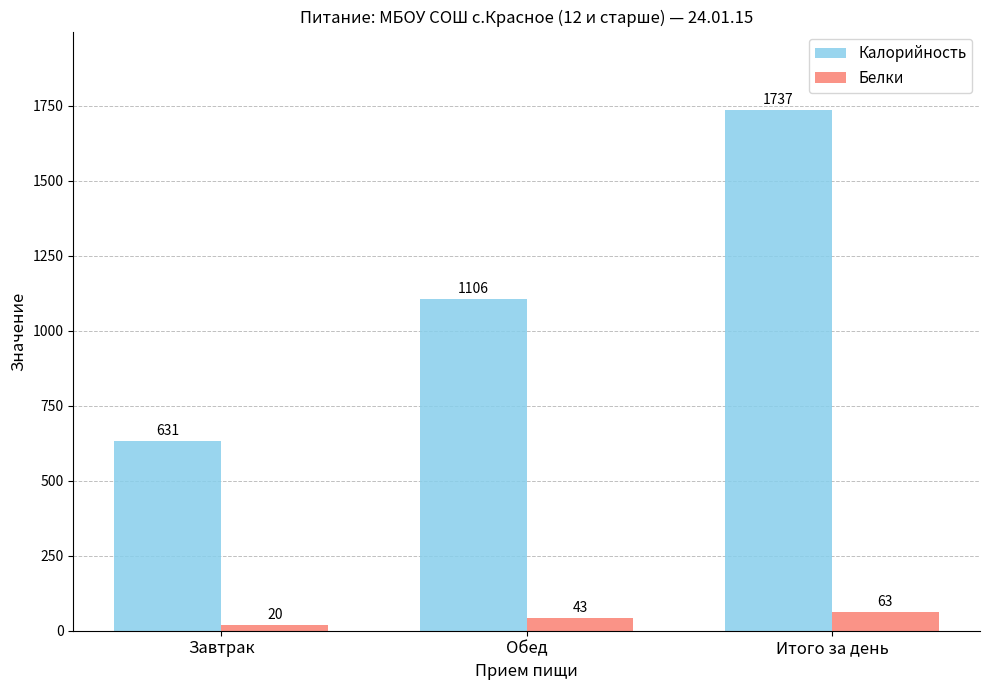

Reading right to left, what are all the values shown in this chart?

Калорийность: 1737	1106	631
Белки: 63	43	20